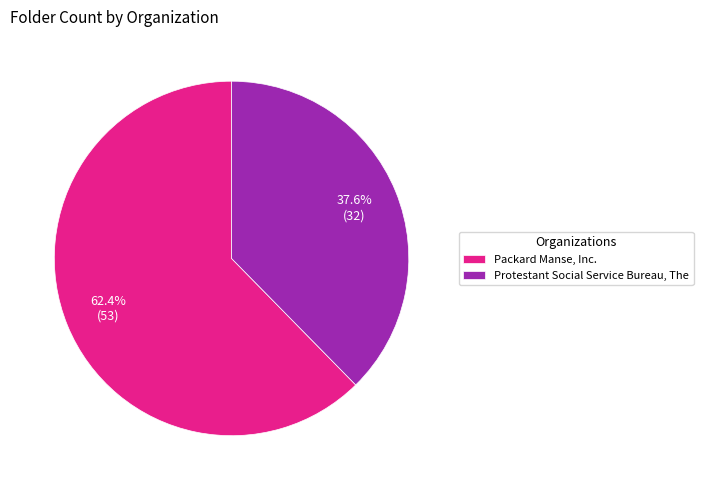

What is the ratio of the value at Protestant Social Service Bureau, The to the value at Packard Manse, Inc.?

0.6